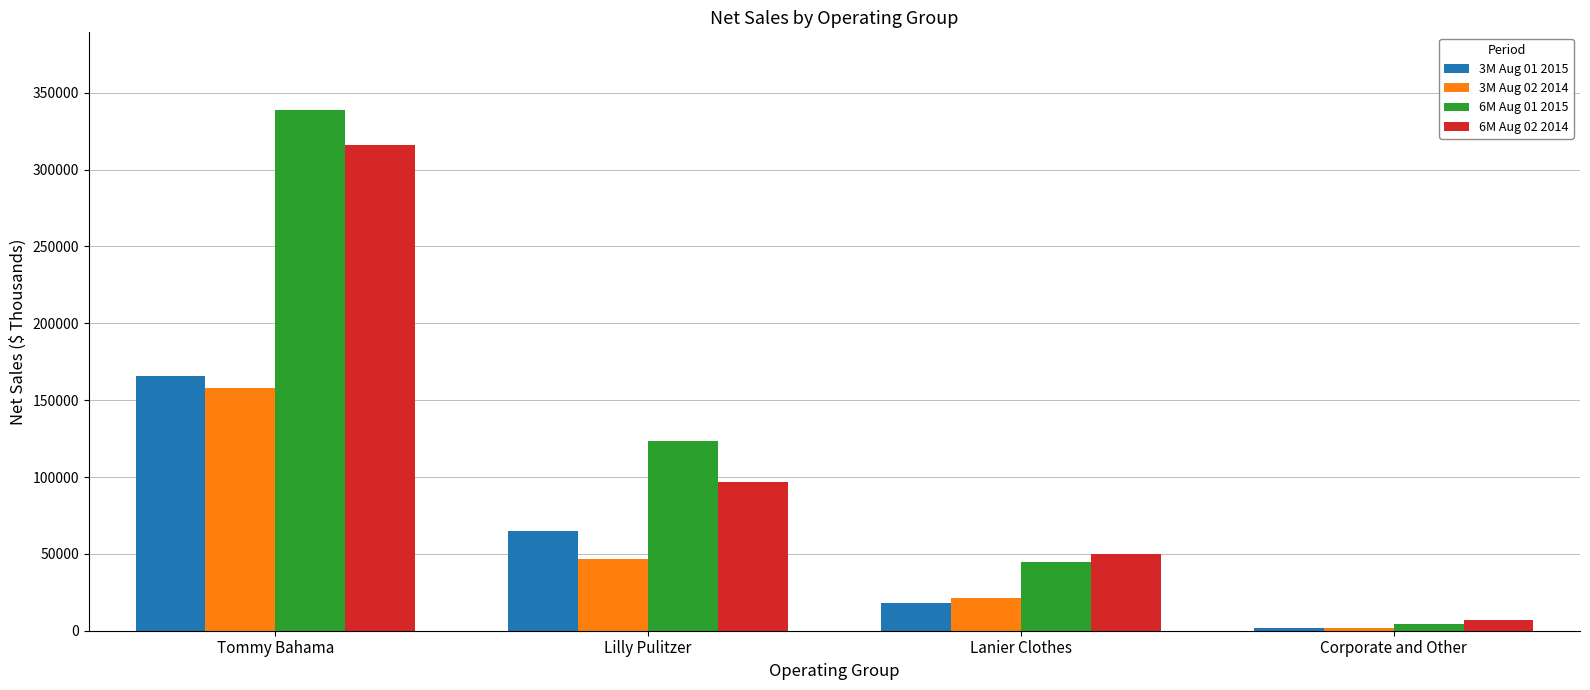

Is it true that 3M Aug 01 2015 equals 89530 at Tommy Bahama?

False